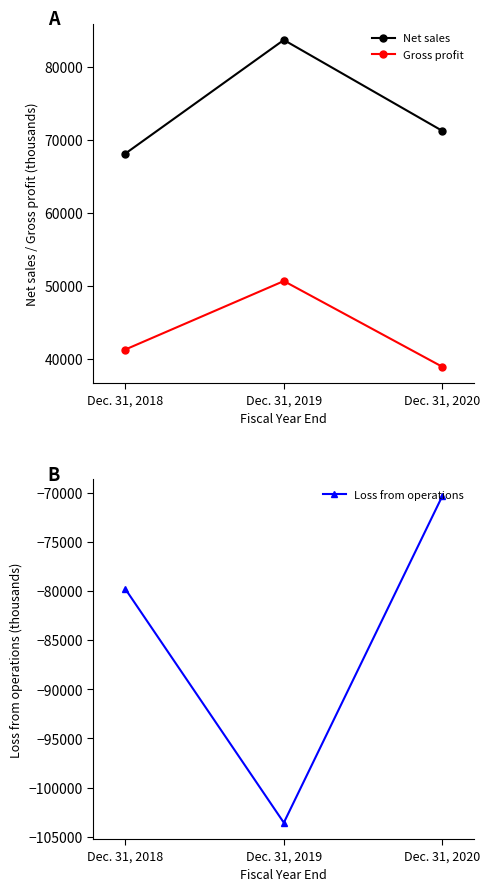

What is the spread (max minus min) of values at Dec. 31, 2019?

187266